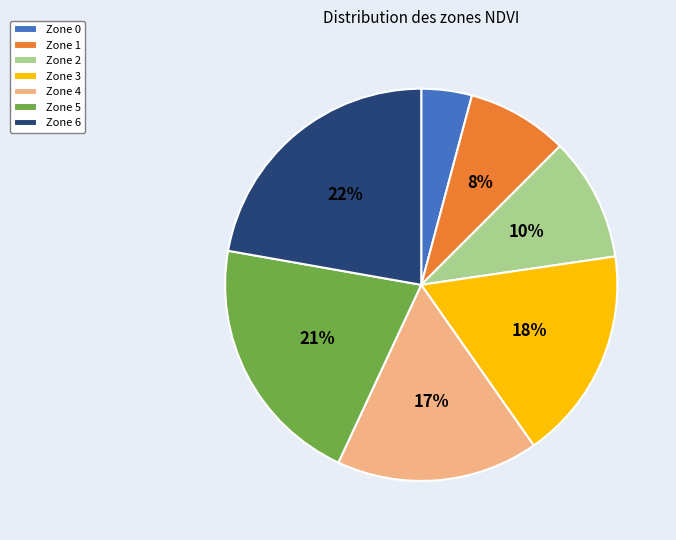

True or false: Zone 3 accounts for 18% of the total.

True